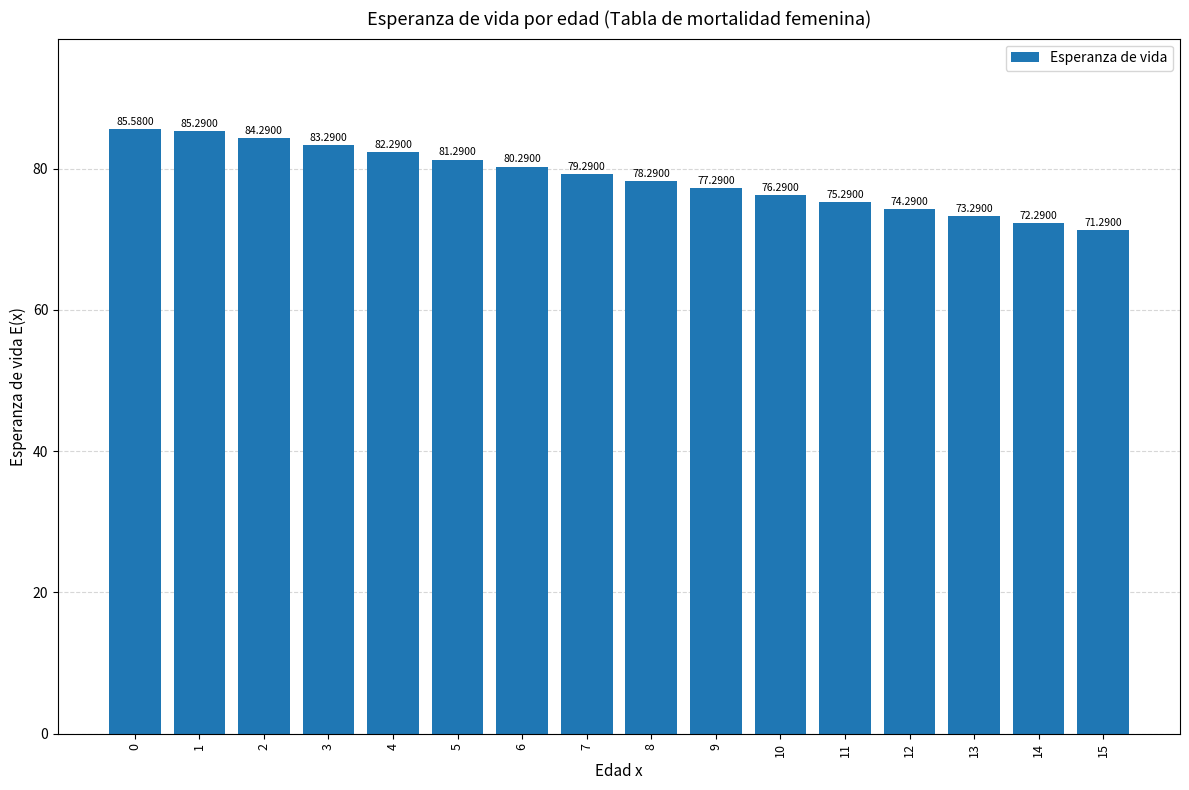

Count the number of values greater than 79.

8